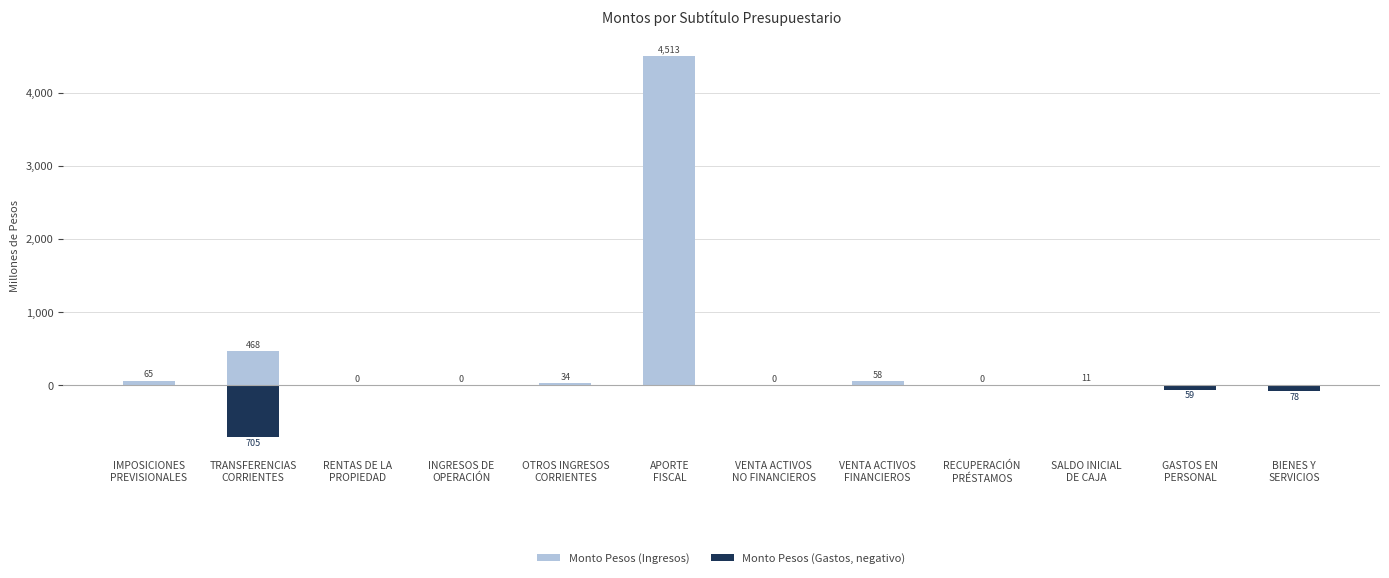

What is the smallest value displayed?

-705.0